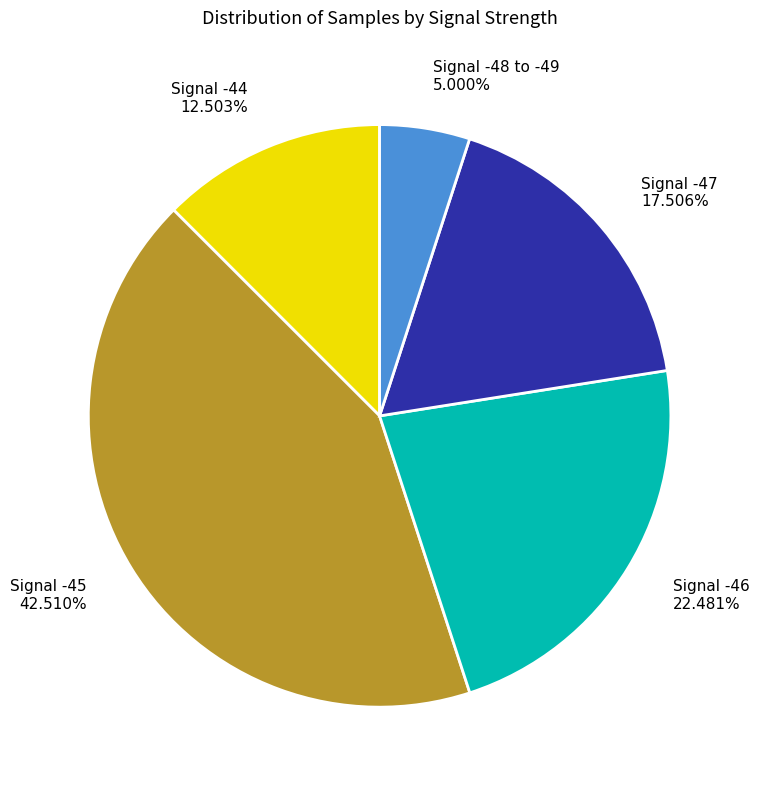

What is the largest slice in the pie chart?

Signal -45 42.510%